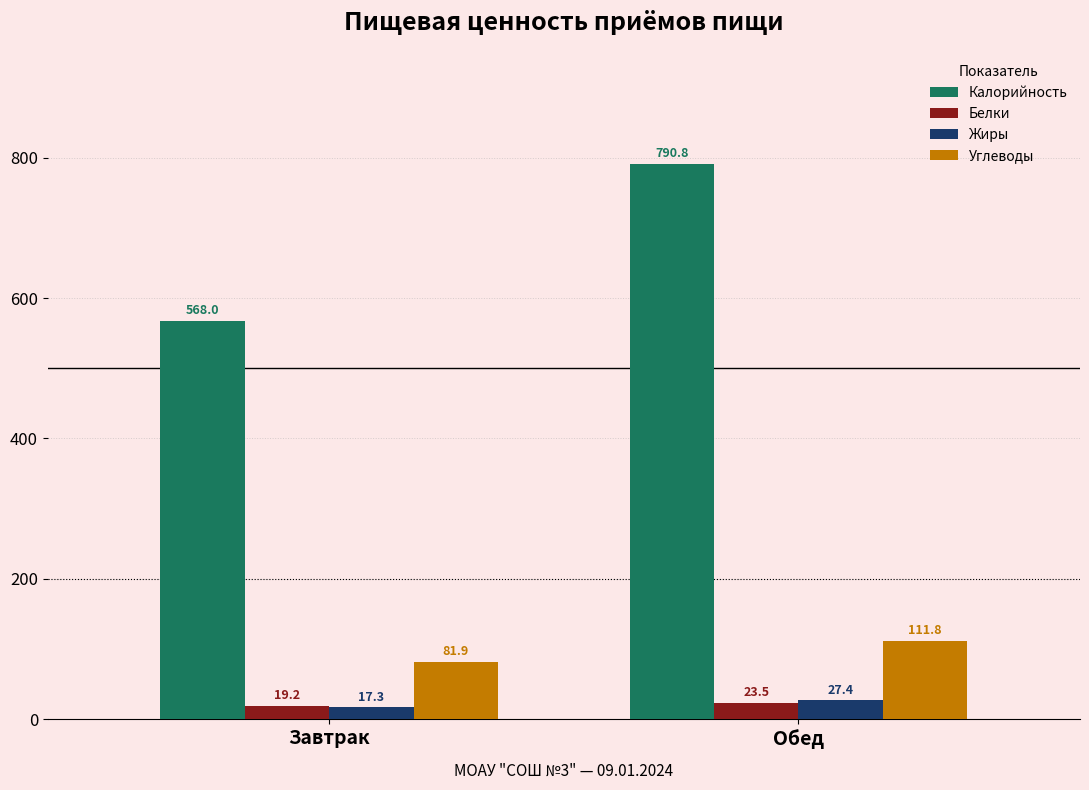

What is the difference between the highest and lowest values at Завтрак?

550.7